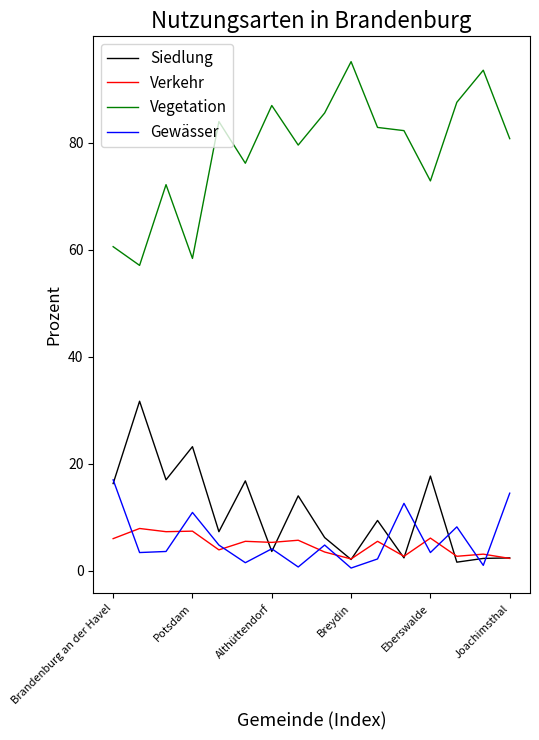

What is the highest value of the Gewässer series?

17.0